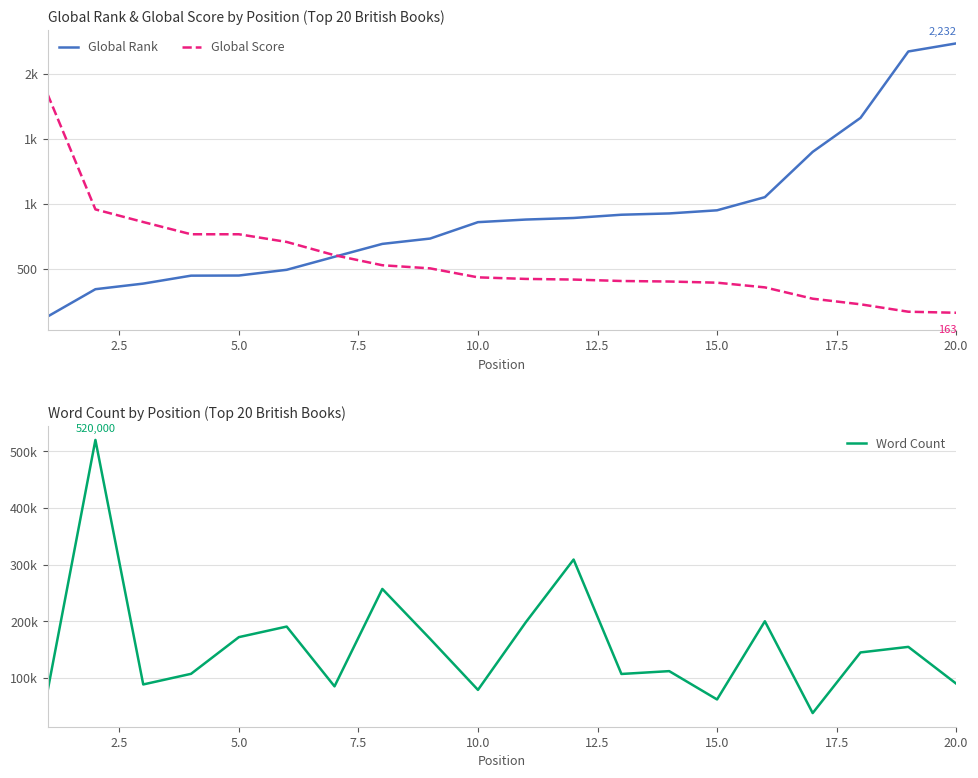

True or false: Global Score and Word Count cross at least once.

False